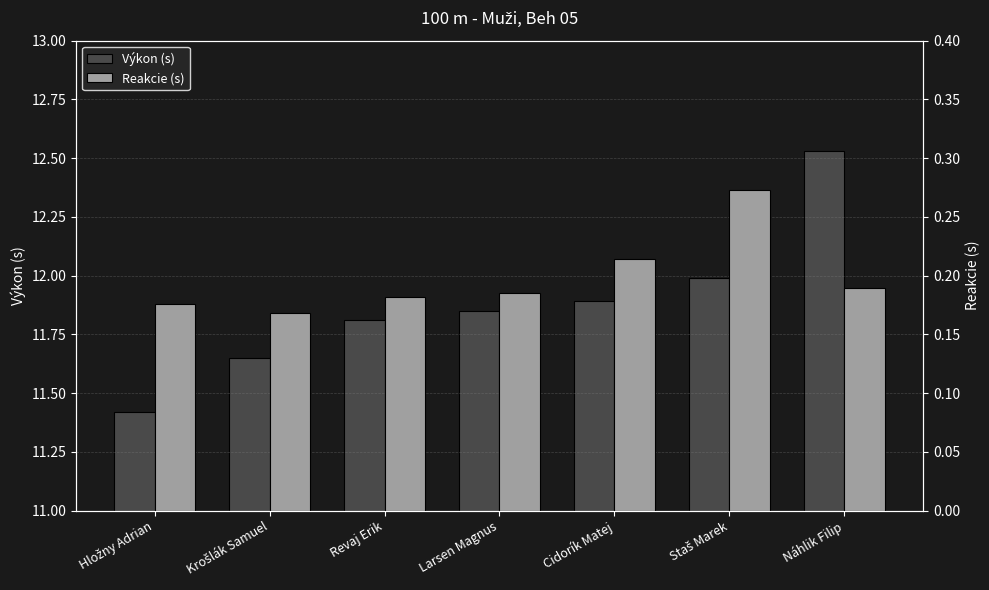

What is the value of the Reakcie (s) bar at the 4th from the left?

0.2